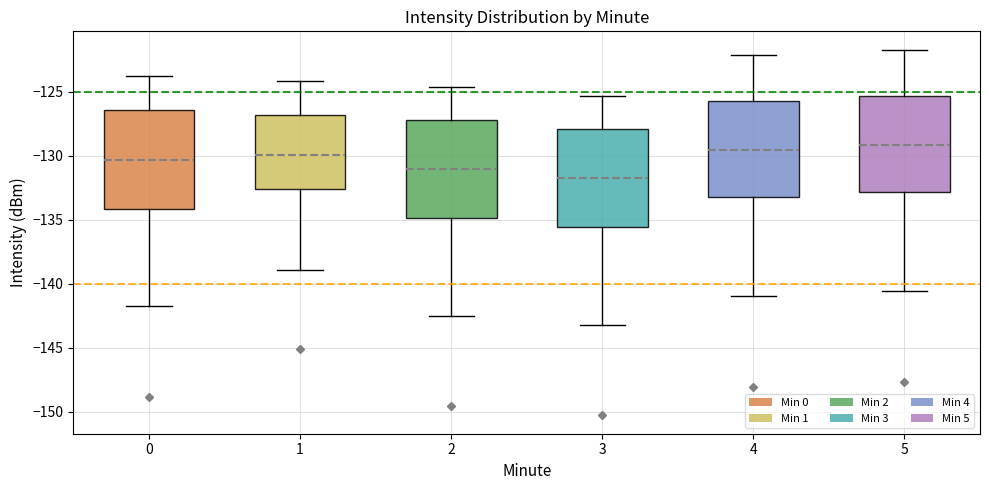

Where does the upper whisker of the box at x = 0 end on the y-axis? The values are not printed on the chart, so give them approximately, as read against the axis.

-124.0